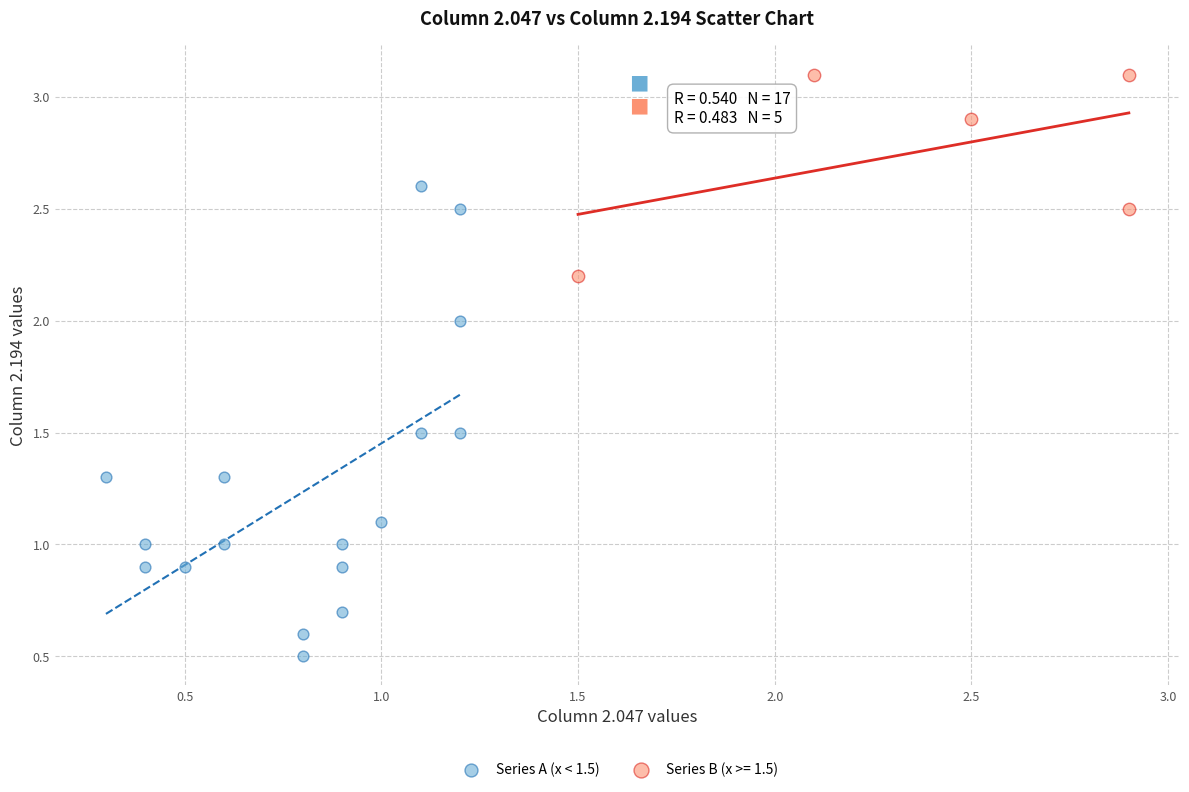

Which series contains the lowest Y value?

Series A (x < 1.5)